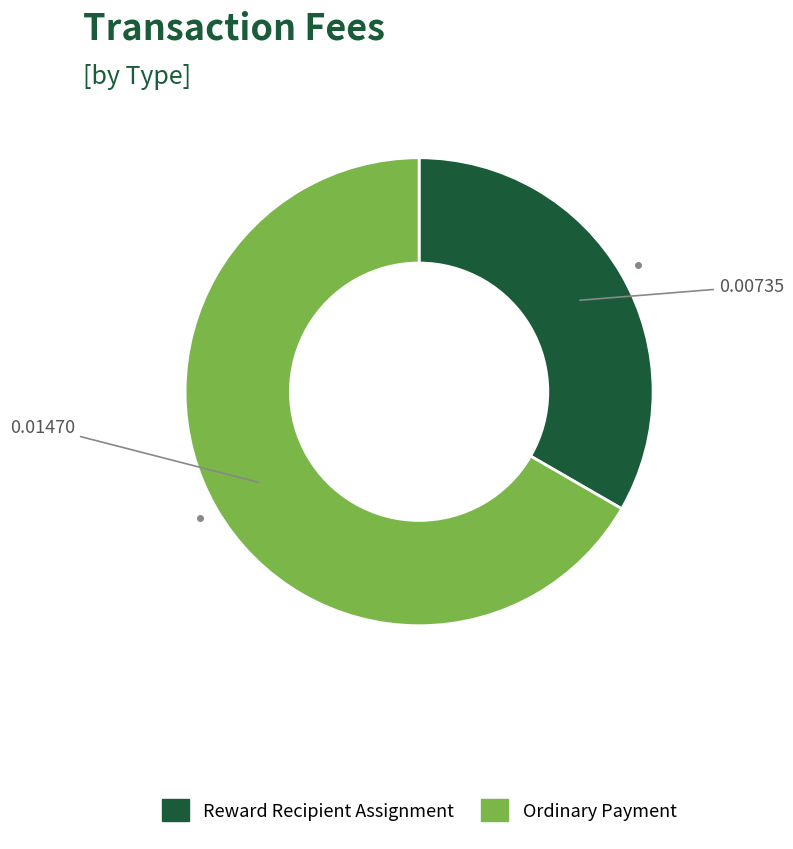

Does any single category account for the majority?

Yes